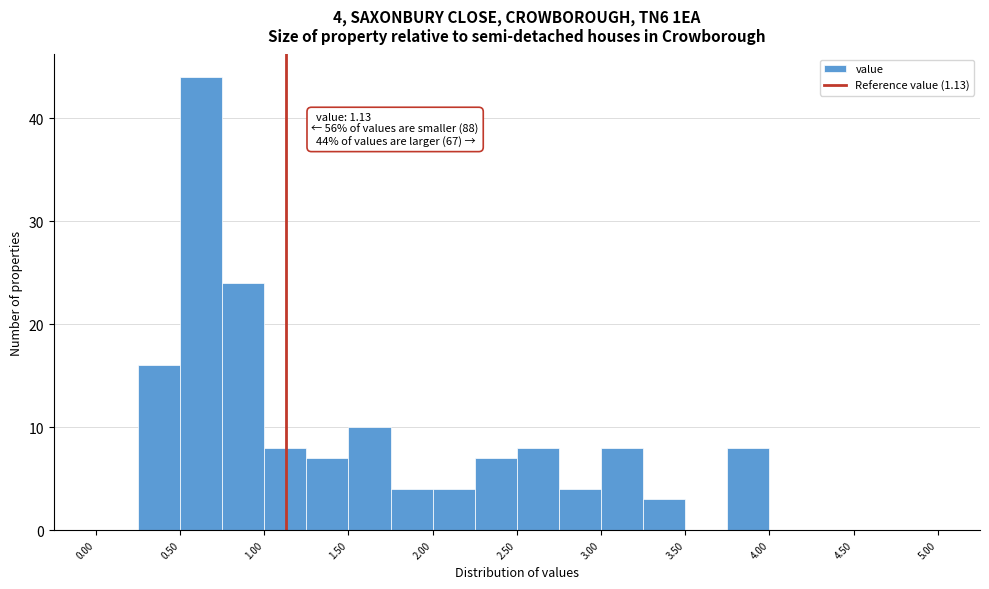

Over which range of the x-axis is the bar tallest?

0.50 to 0.75